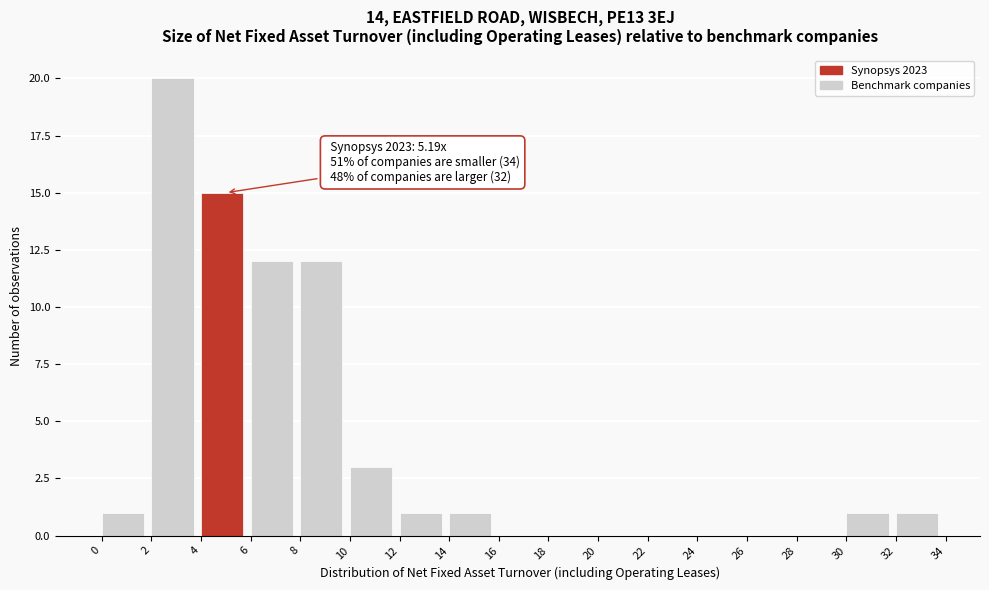

Which range on the x-axis has the tallest bar?

2 to 4